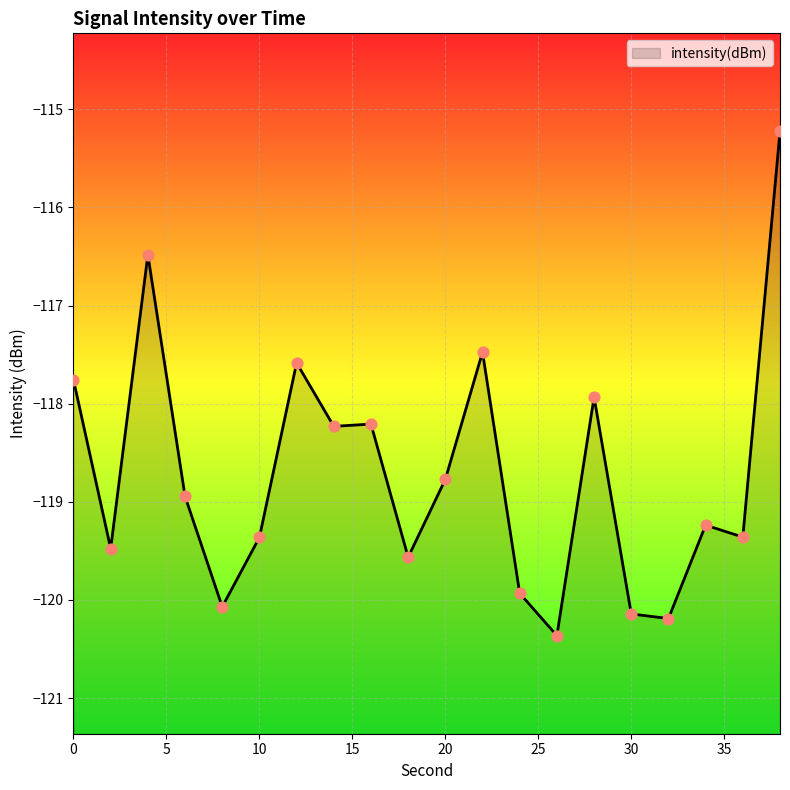

Which has a higher value, 36 or 8?

36